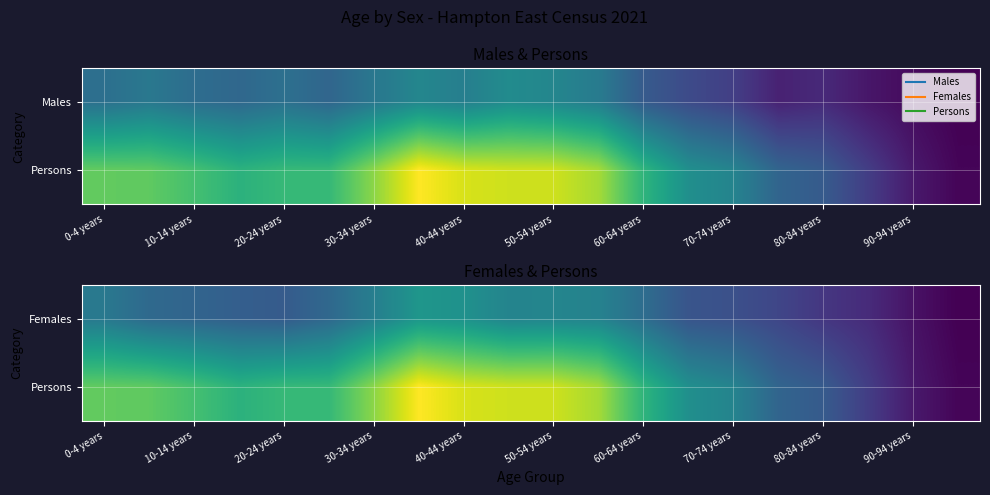

How many data points in Persons are above 281?

9